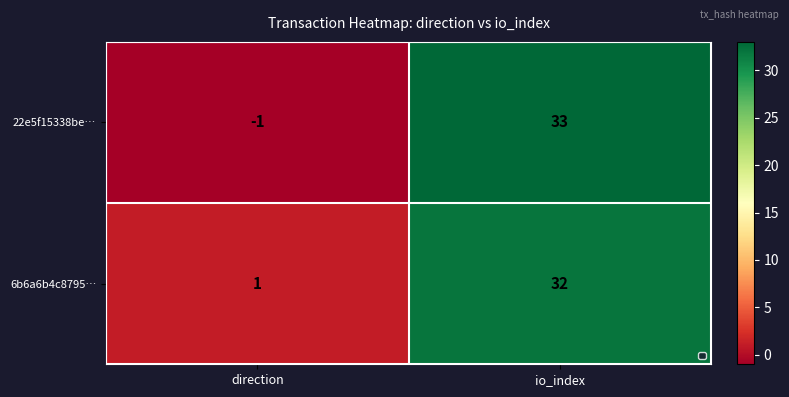

Is the value of 6b6a6b4c8795… at direction greater than the value of 22e5f15338be… at direction?

Yes